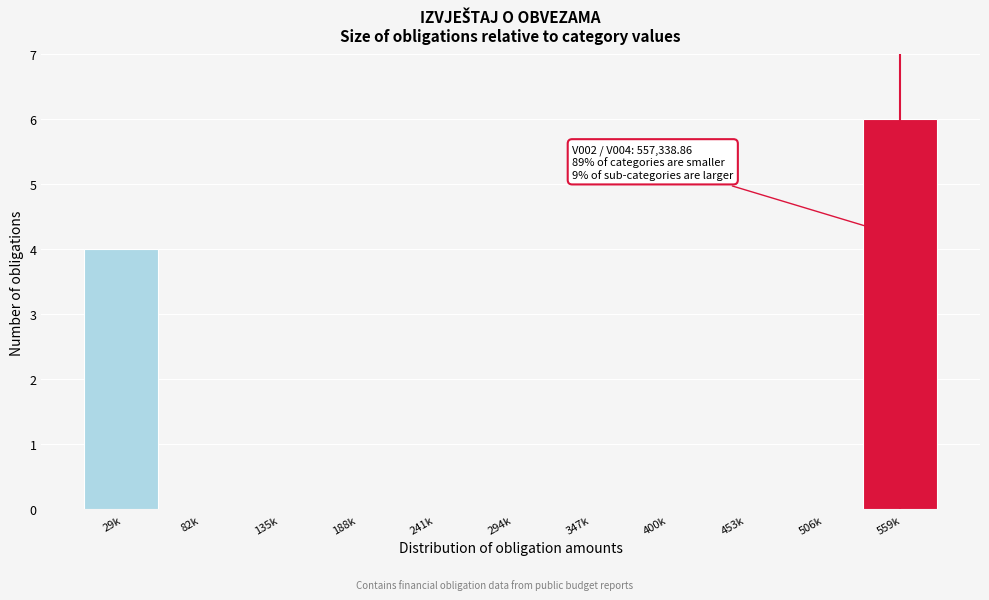

Reading left to right, list all the values displayed in this chart.

29k=4	82k=0	135k=0	188k=0	241k=0	294k=0	347k=0	400k=0	453k=0	506k=0	559k=6